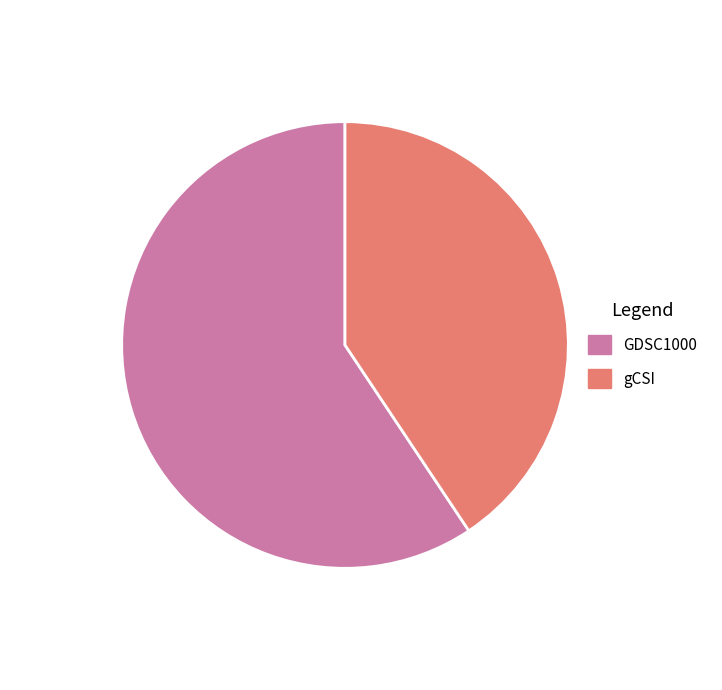

Between GDSC1000 and gCSI, which is larger?

GDSC1000